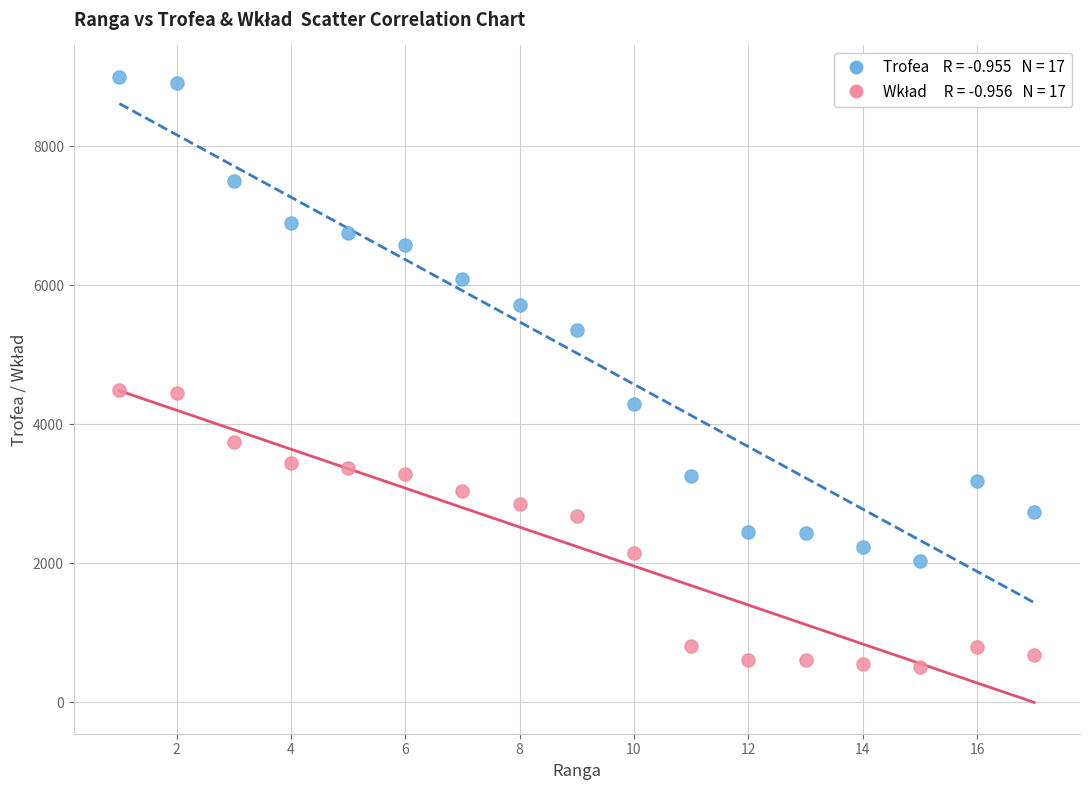

Across all data points, what is the range of X values (max minus min)?

16